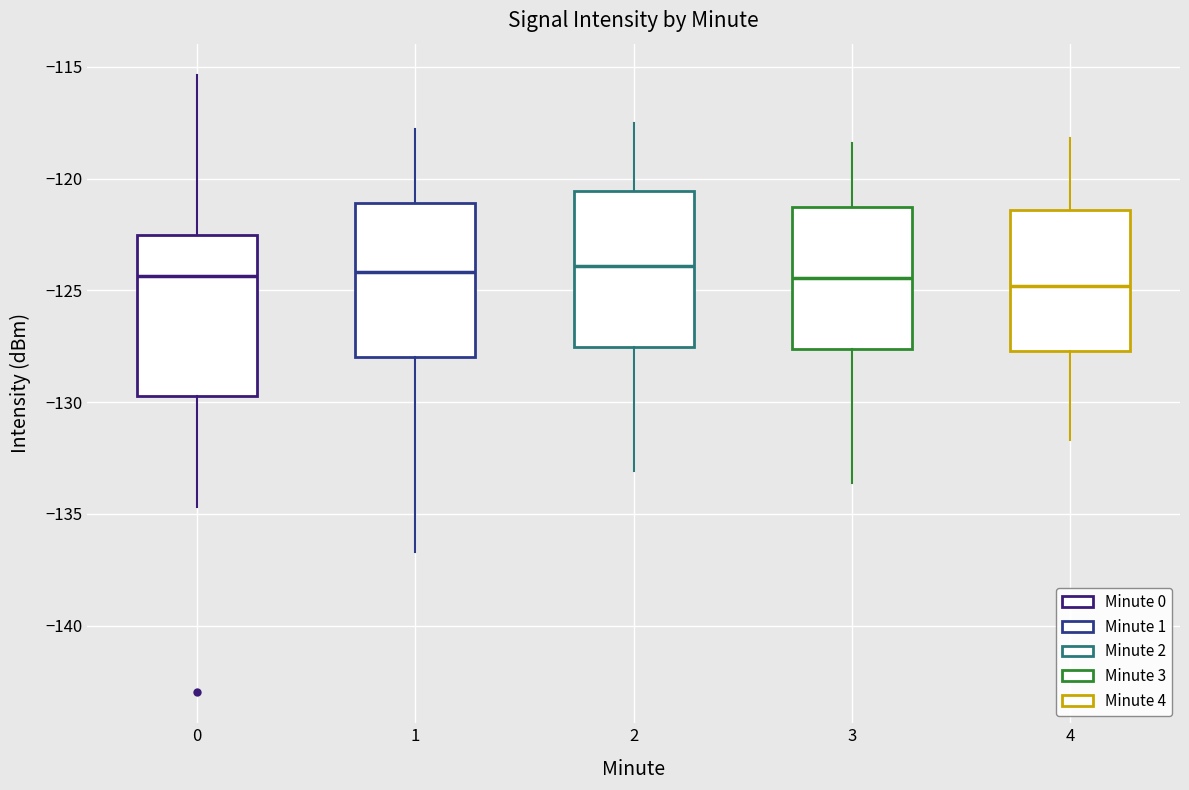

Where does the upper whisker of the box at x = 0 end on the y-axis? The values are not printed on the chart, so give them approximately, as read against the axis.

-115.5